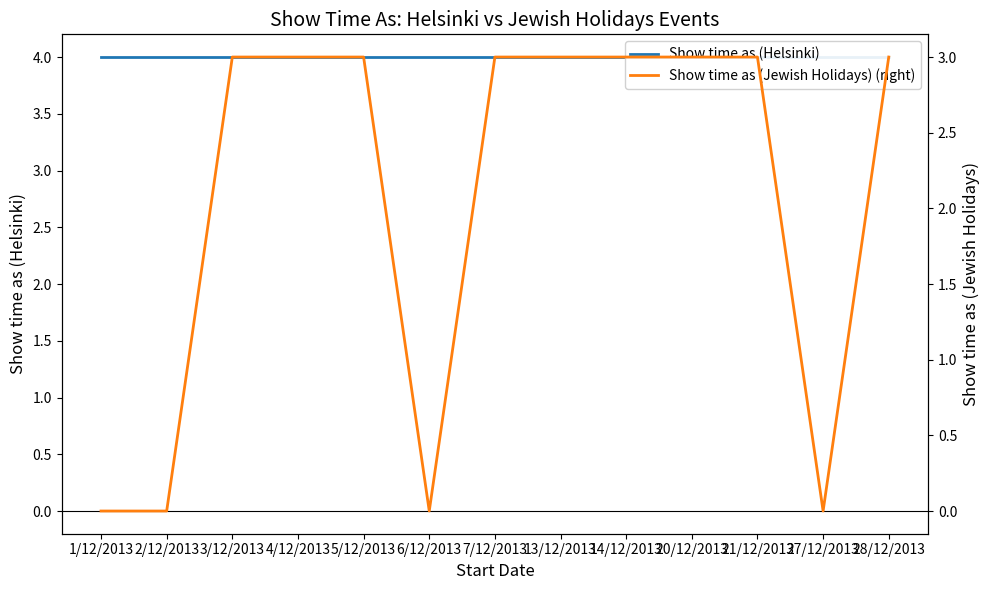

Which has a higher value, 6/12/2013 or 2/12/2013?

6/12/2013